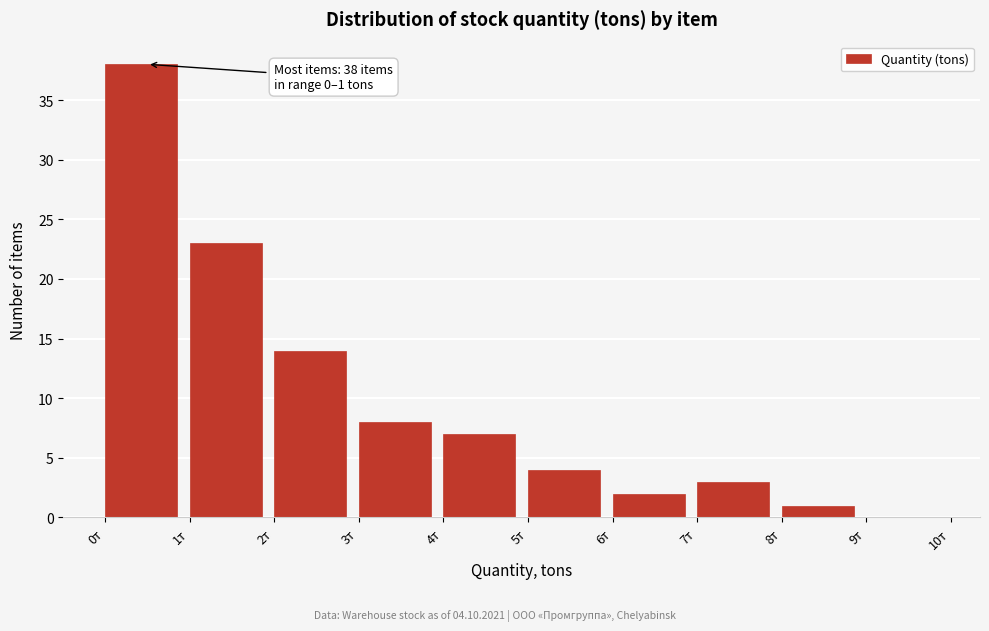

Over which range of the x-axis is the bar tallest?

0 to 1